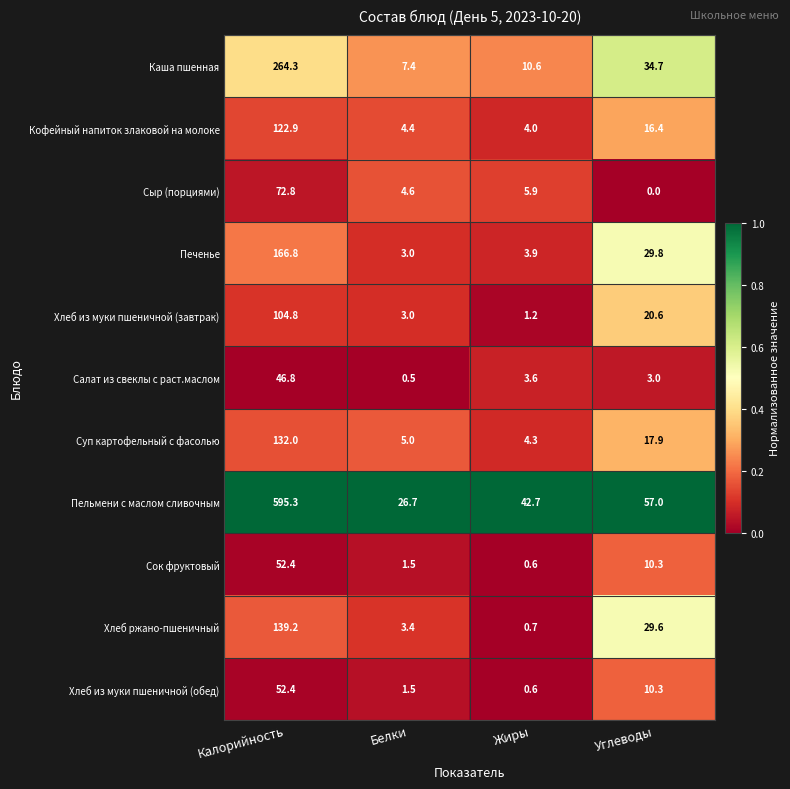

Rank the categories by Салат из свеклы с раст.маслом value from highest to lowest.

Калорийность, Жиры, Углеводы, Белки